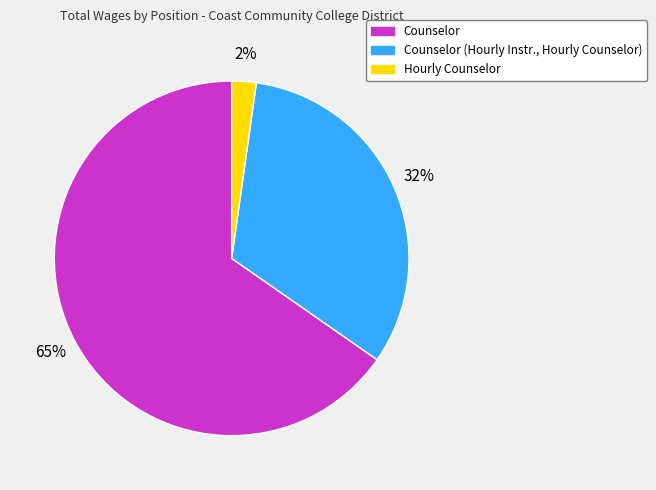

What is the smallest slice in the pie chart?

Hourly Counselor